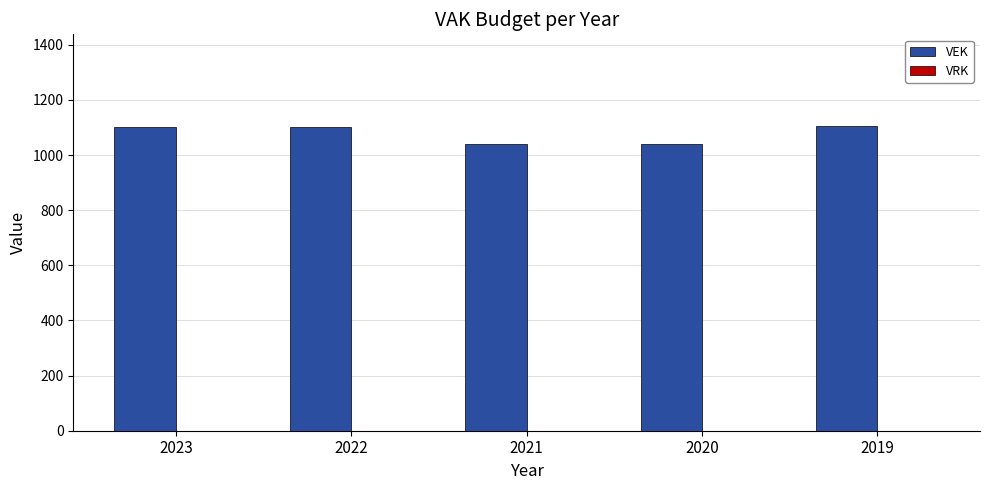

What is the average value?

1077